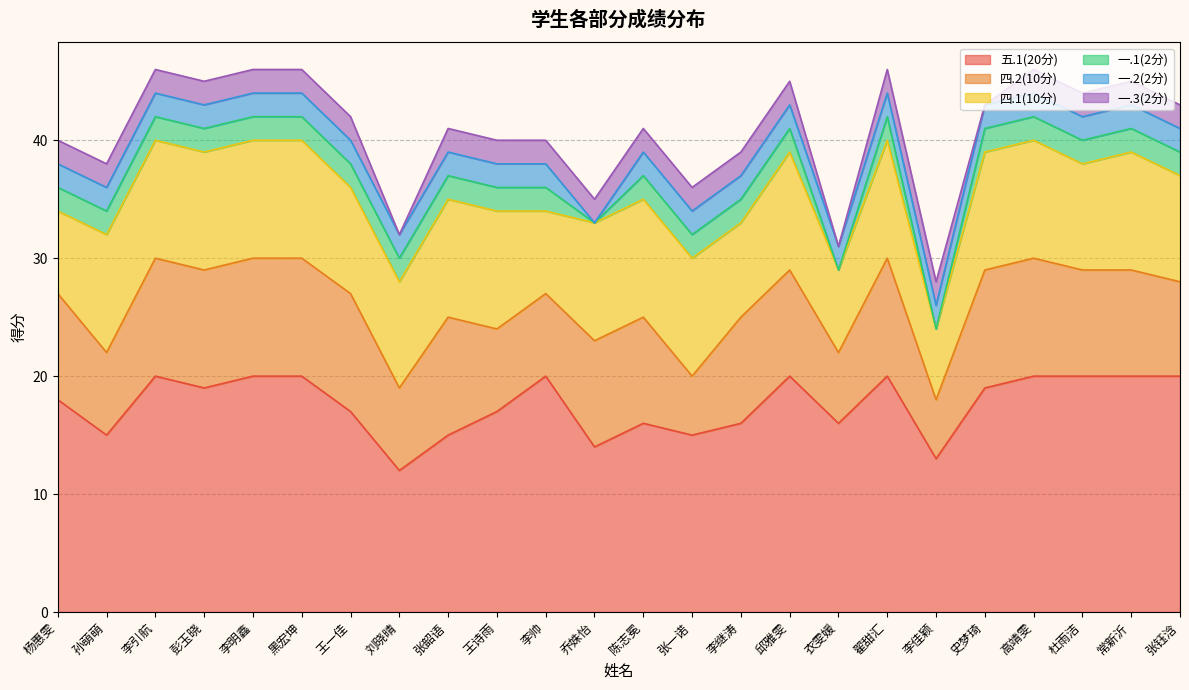

What is the approximate value of 四.1(10分) at 张钰浛?

9